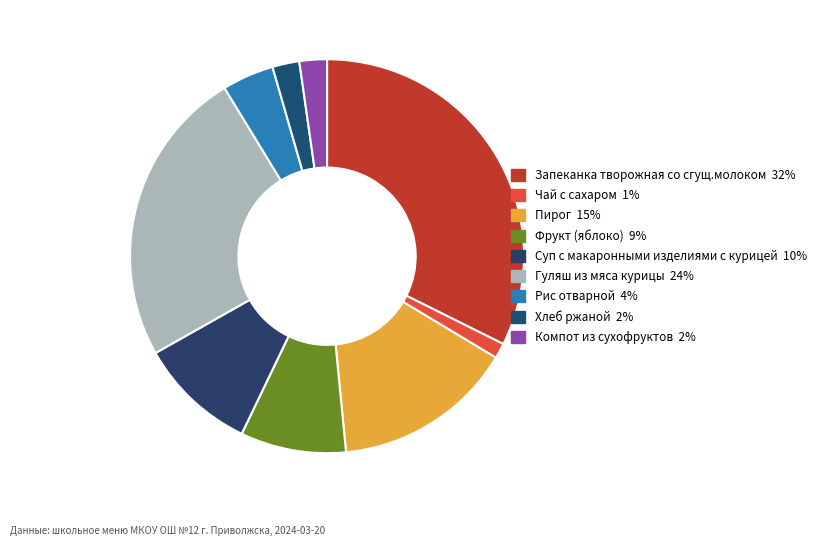

Which category has the smallest portion of the pie?

Чай с сахаром